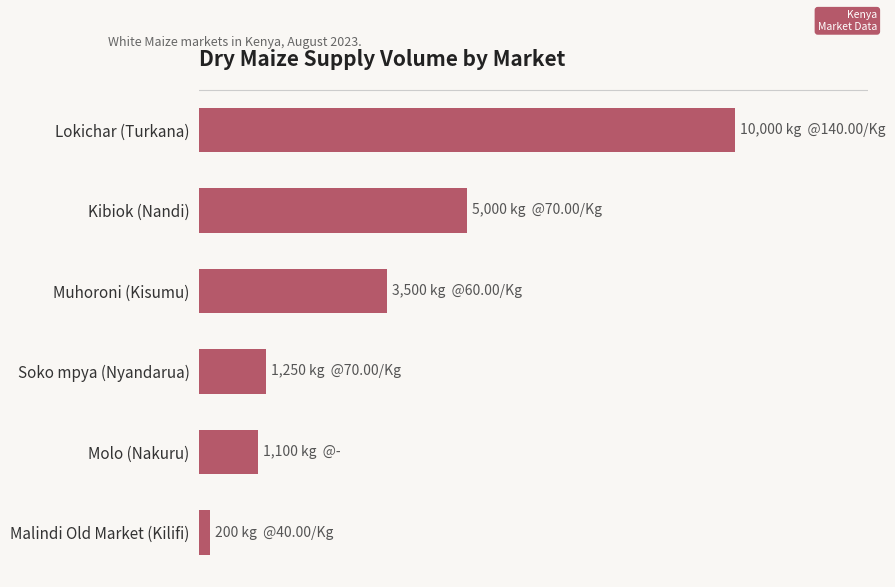

Does the chart contain stacked bars?

No